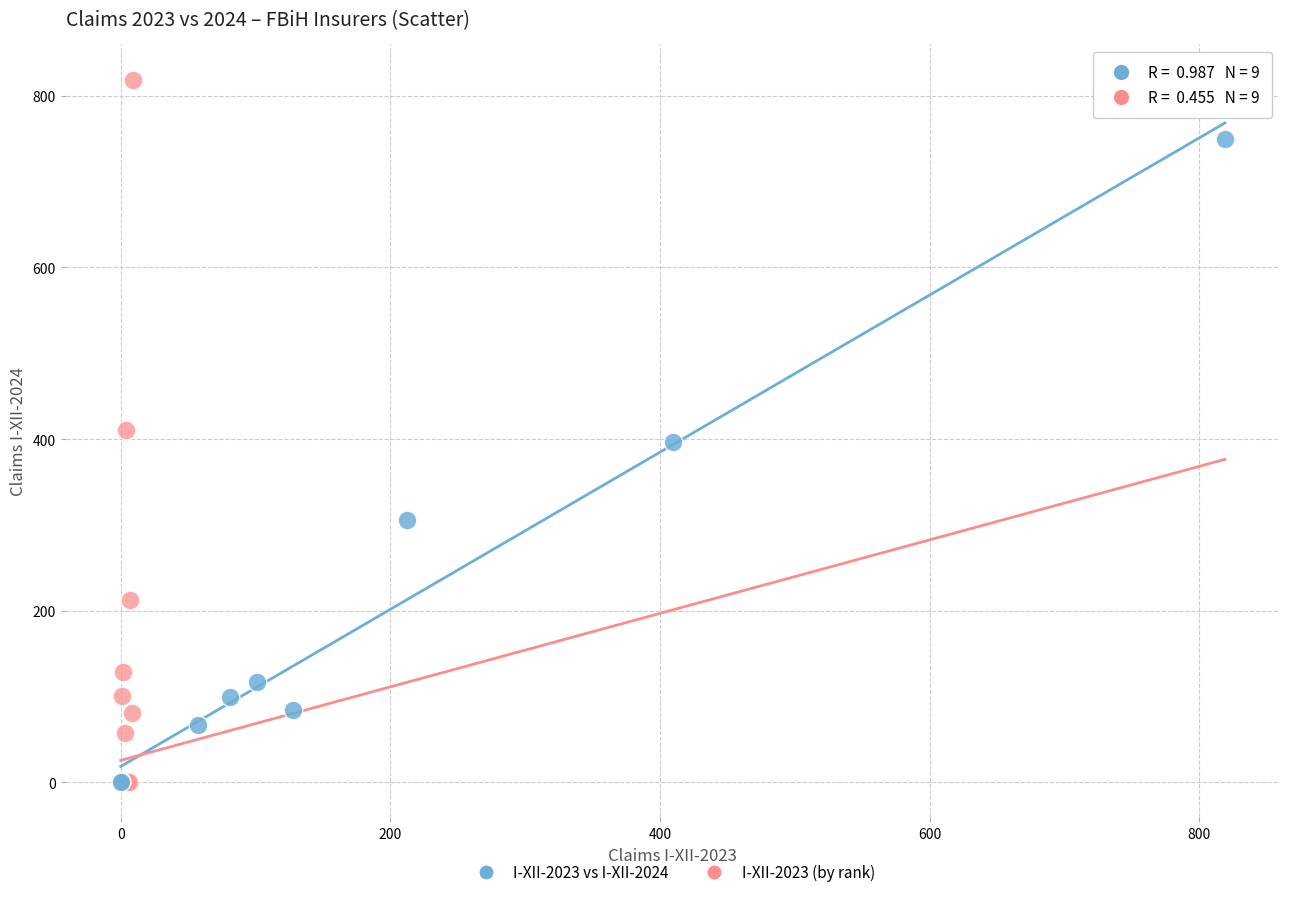

What are all the series names shown in the legend?

I-XII-2023 vs I-XII-2024, I-XII-2023 (by rank)